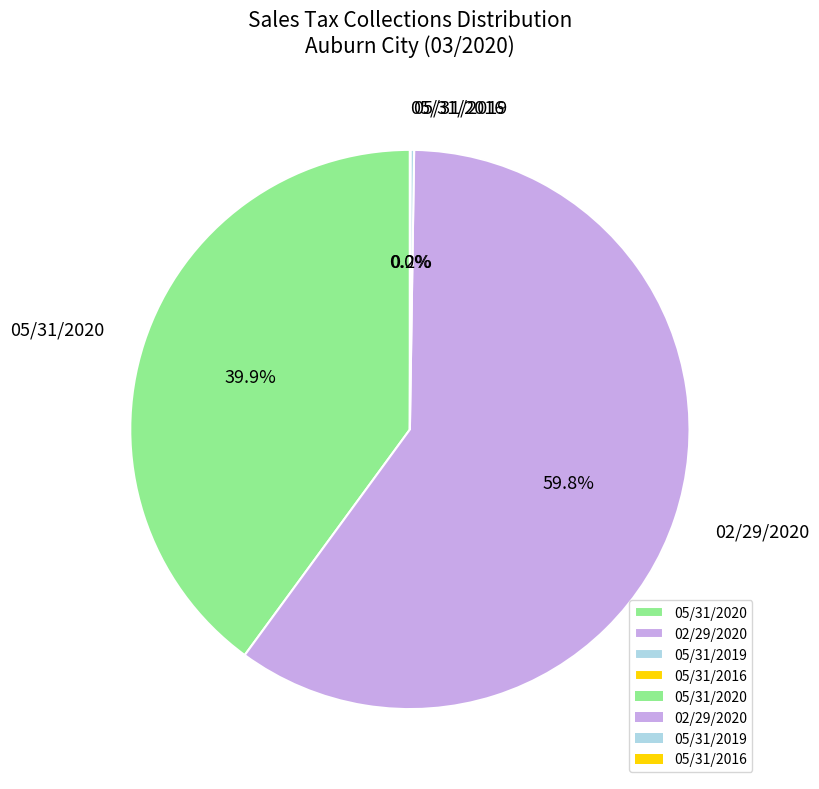

Does any single category account for the majority?

Yes